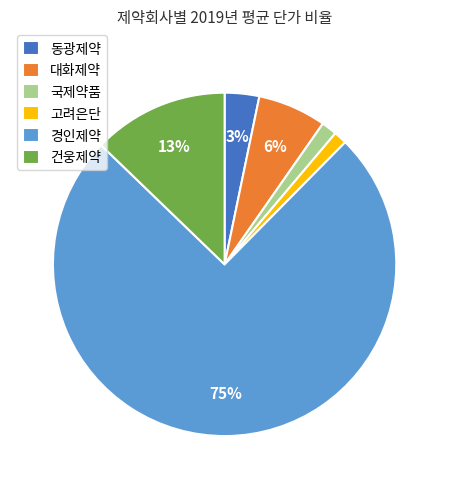

Is the sum of 경인제약 and 대화제약 greater than half?

Yes